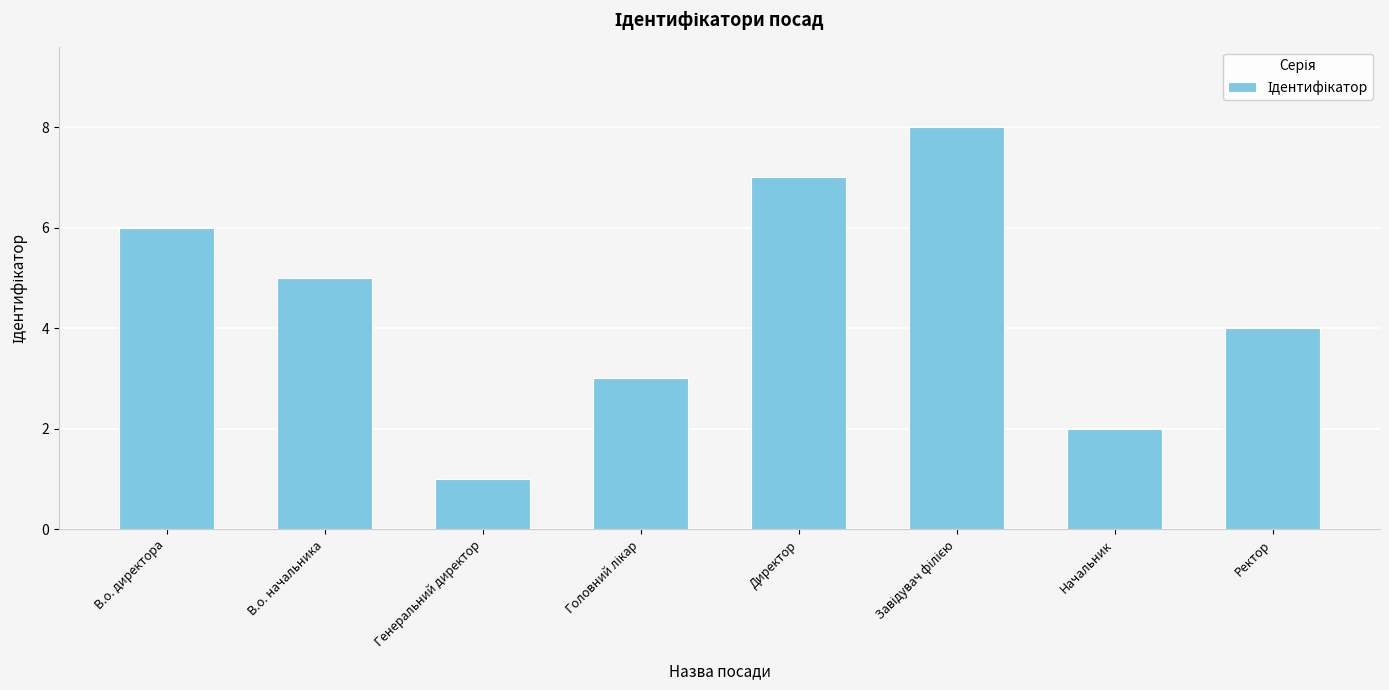

Reading left to right, list all the values displayed in this chart.

6	5	1	3	7	8	2	4